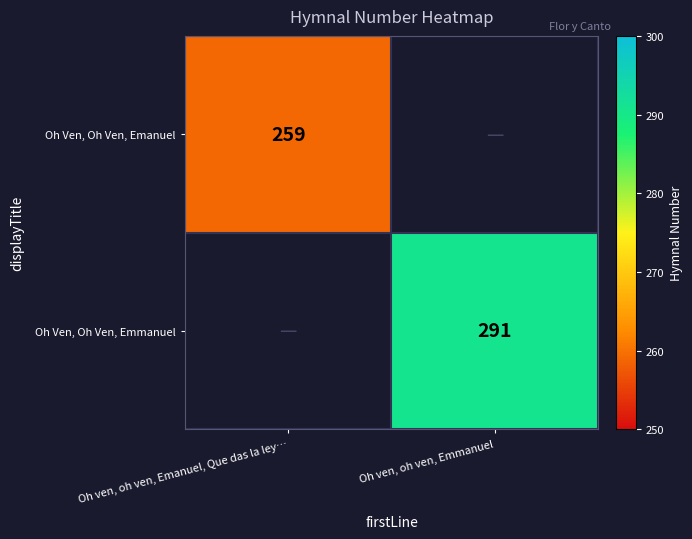

The Oh Ven, Oh Ven, Emanuel series shows 259 at Oh ven, oh ven, Emanuel, Que das la ley…. True or false?

True